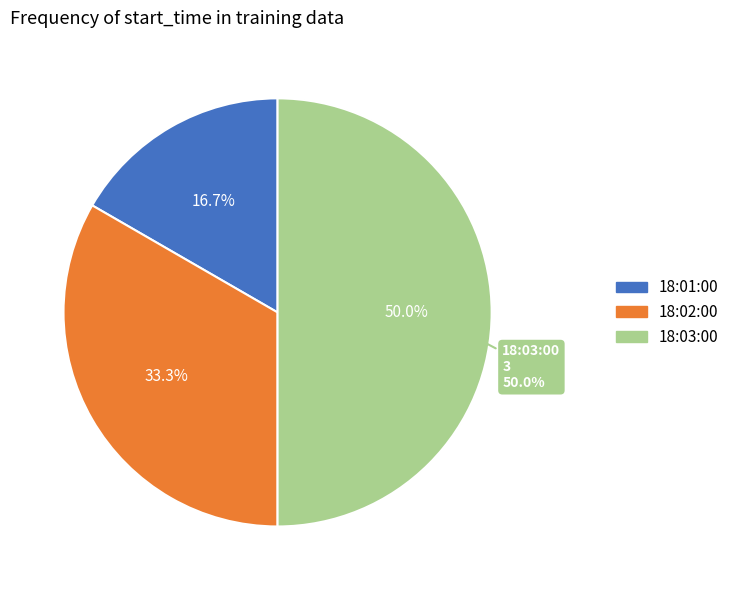

Rank the categories by value from highest to lowest.

18:03:00, 18:02:00, 18:01:00